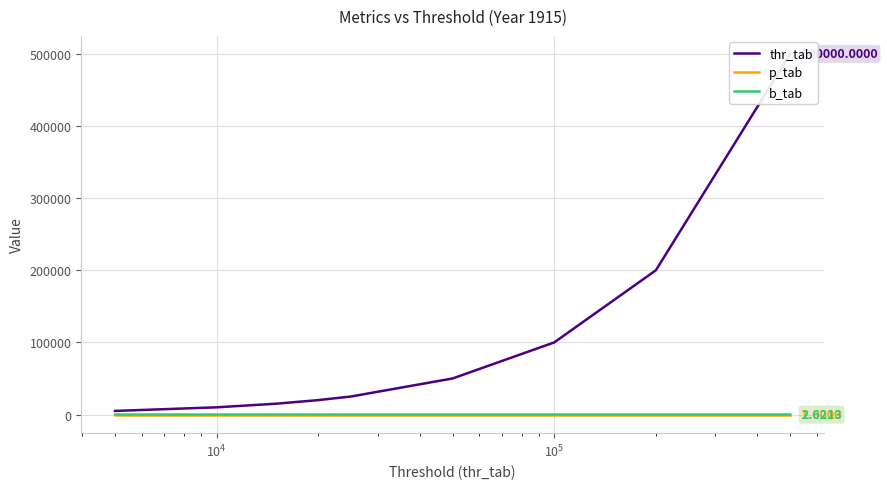

List the series in order of their peak value, lowest first.

p_tab, b_tab, thr_tab